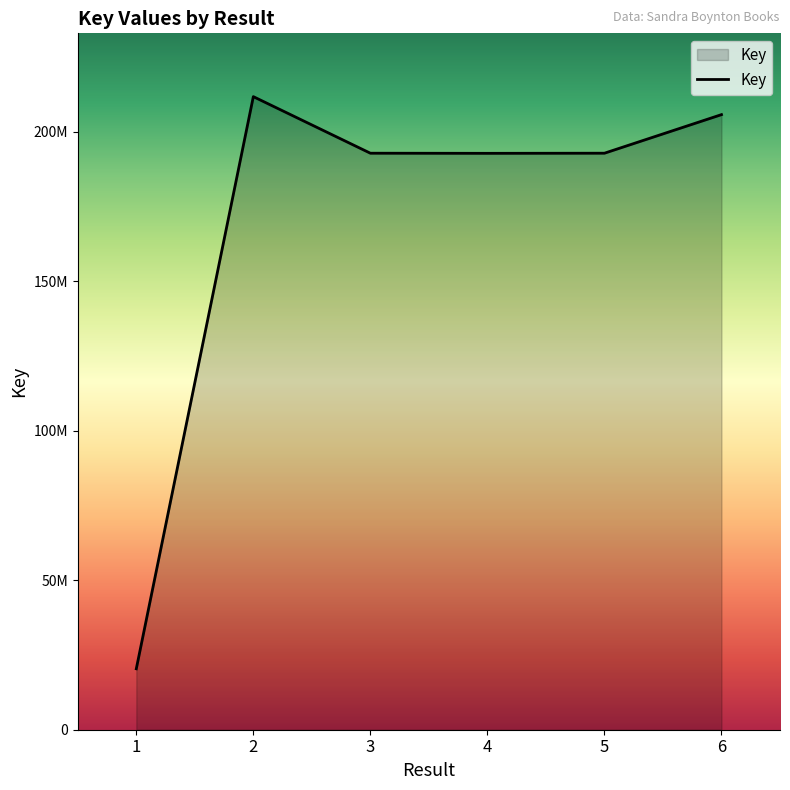

Does the chart display data point markers on the line(s)?

No